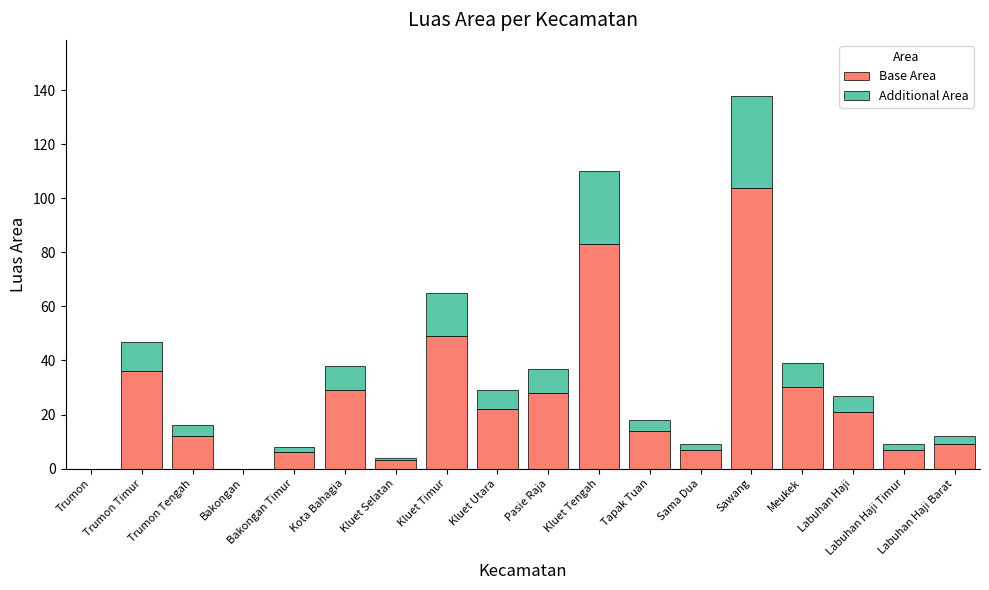

What is the sum of all Base Area values?

460